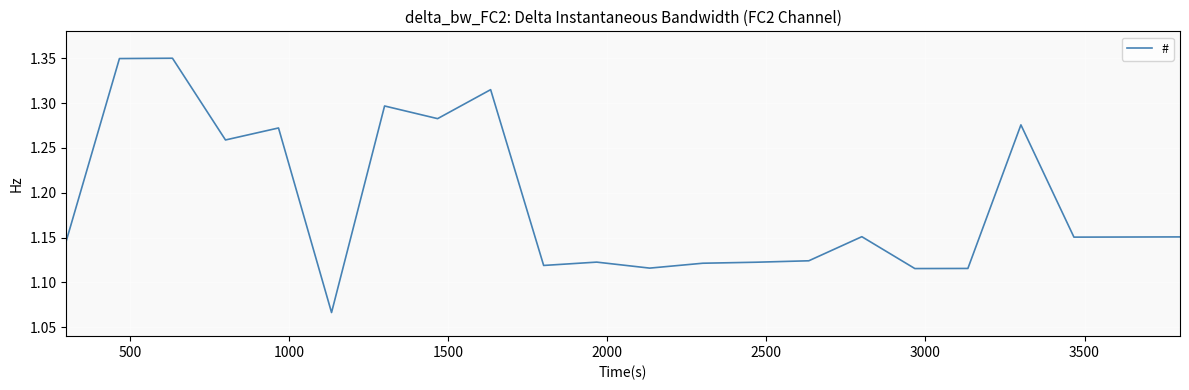

What is the difference between the maximum and minimum values?

0.3